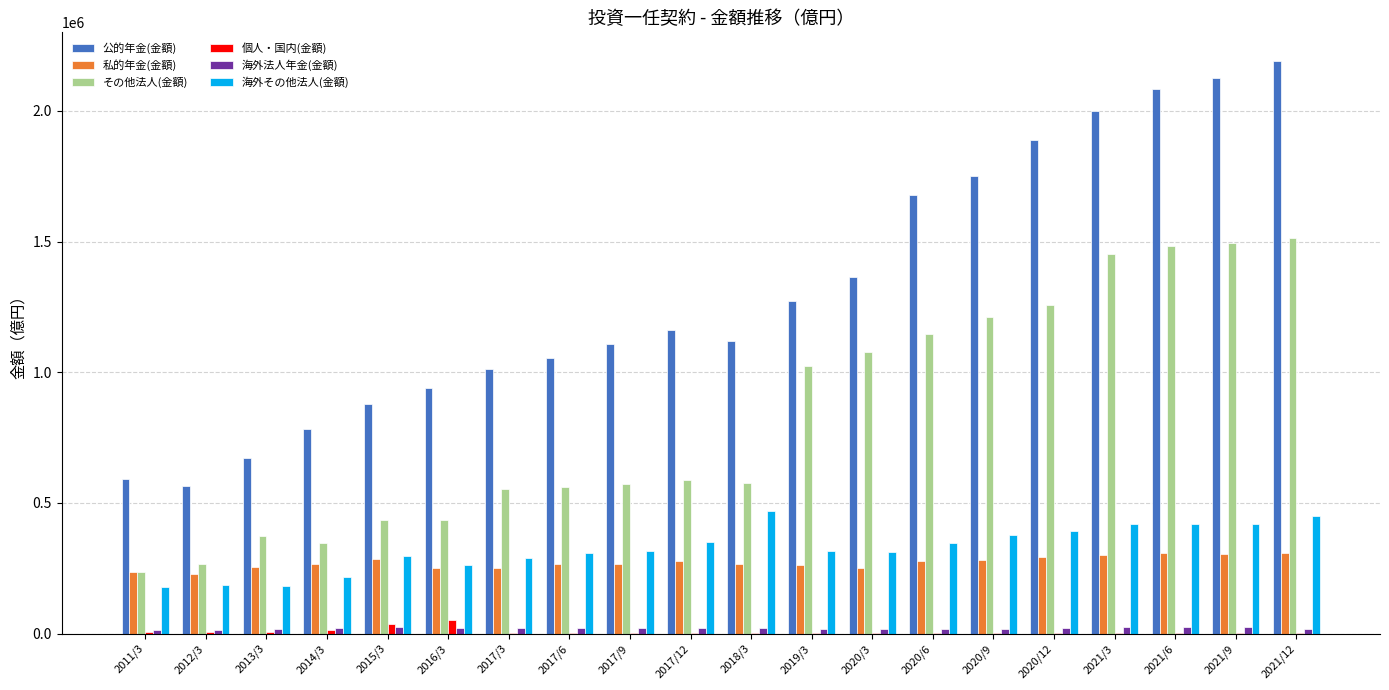

Is the value of 公的年金(金額) at 2013/3 greater than the value of 海外法人年金(金額) at 2020/9?

Yes